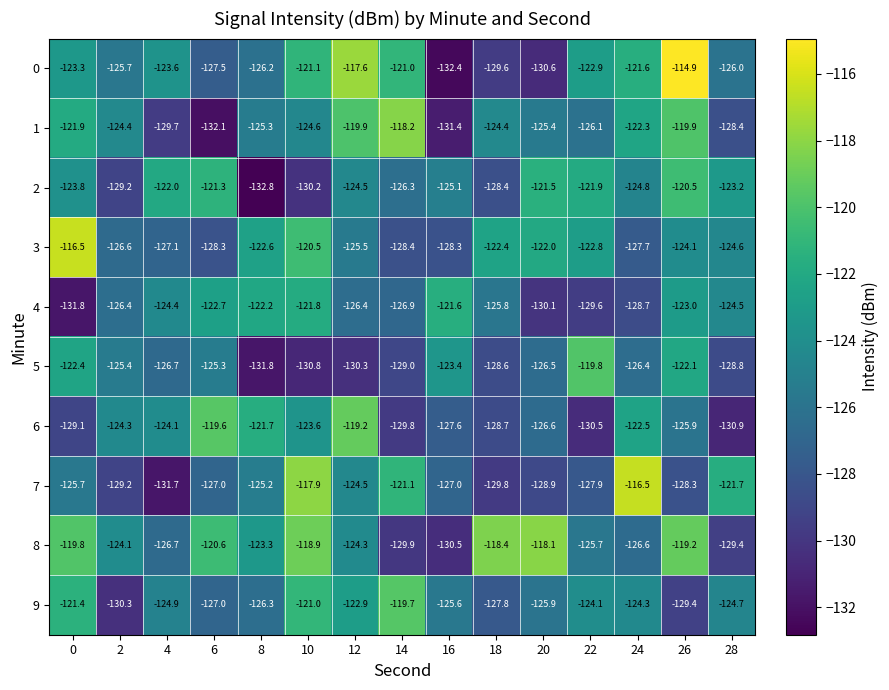

Is it true that 4 equals -125.8 at 18?

True